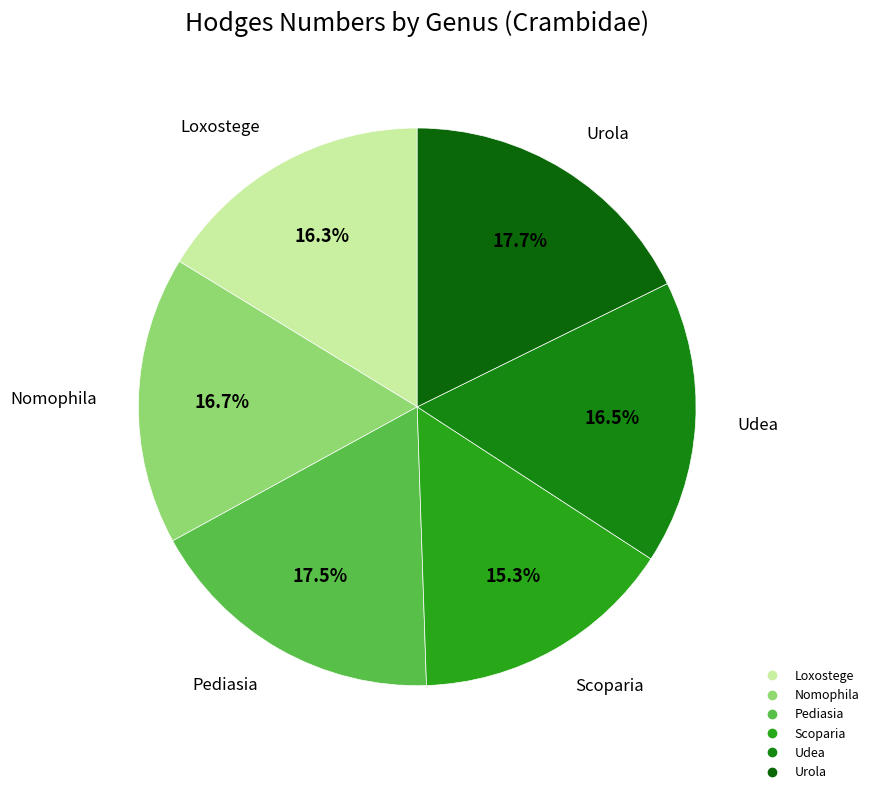

Count the number of slices in the pie.

6